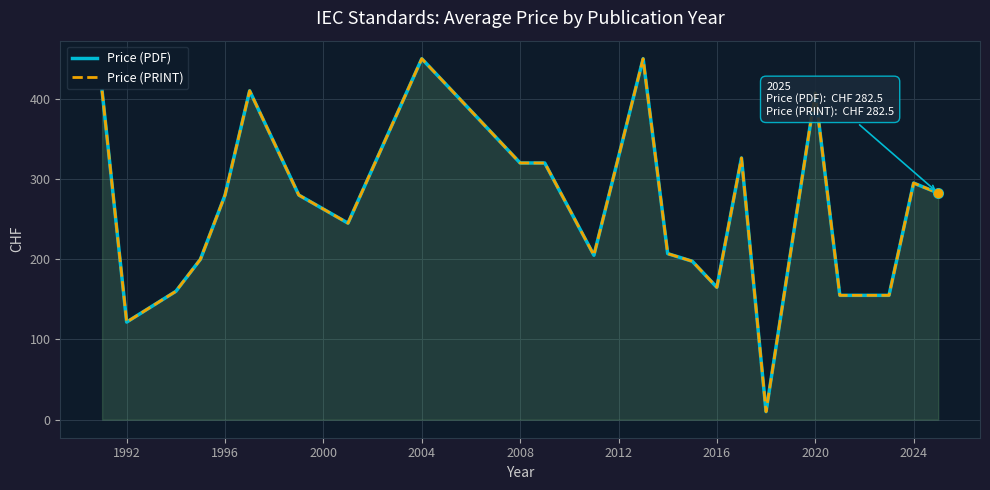

What are all the series names shown in the legend?

Price (PDF), Price (PRINT)